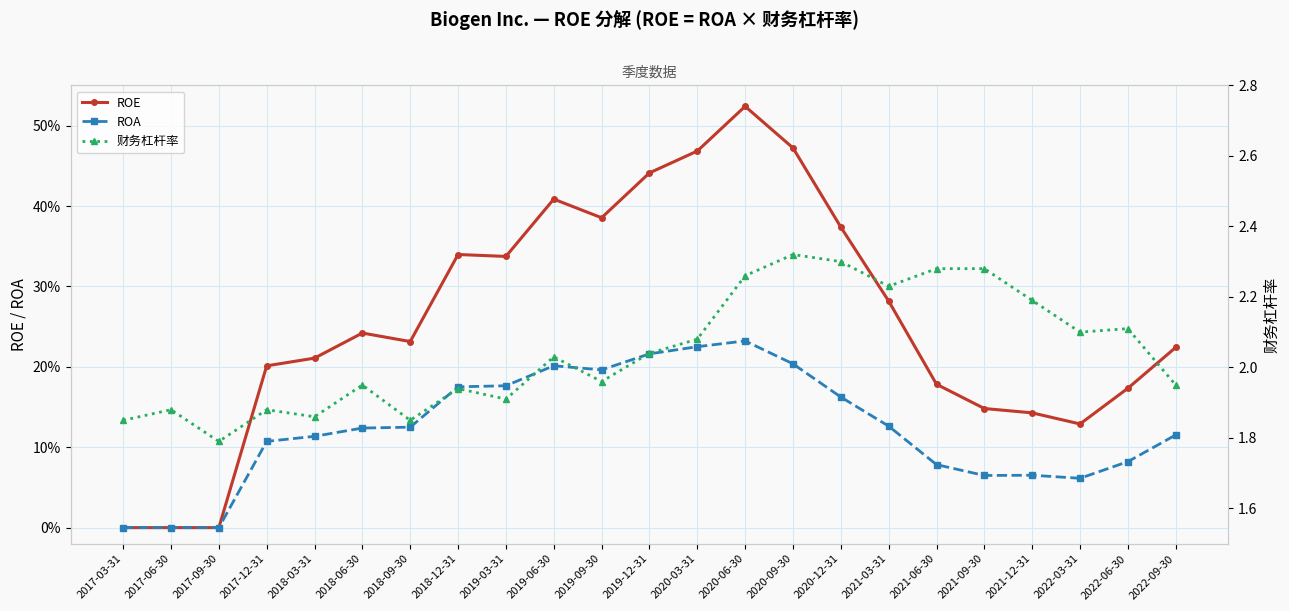

At how many categories does at least one series exceed 2?

12